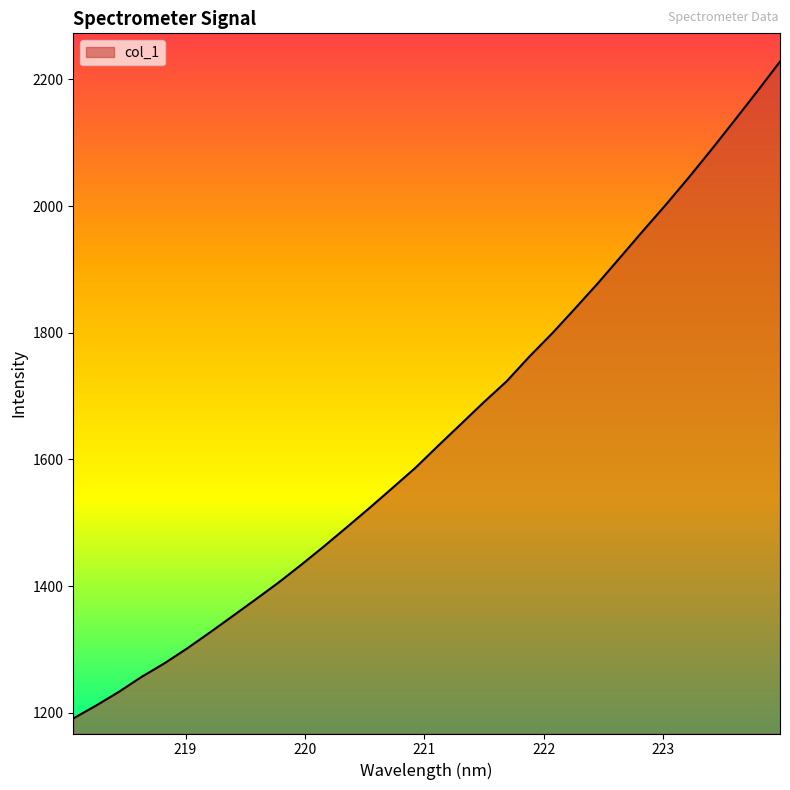

What is the difference between the maximum and minimum values?

1037.3